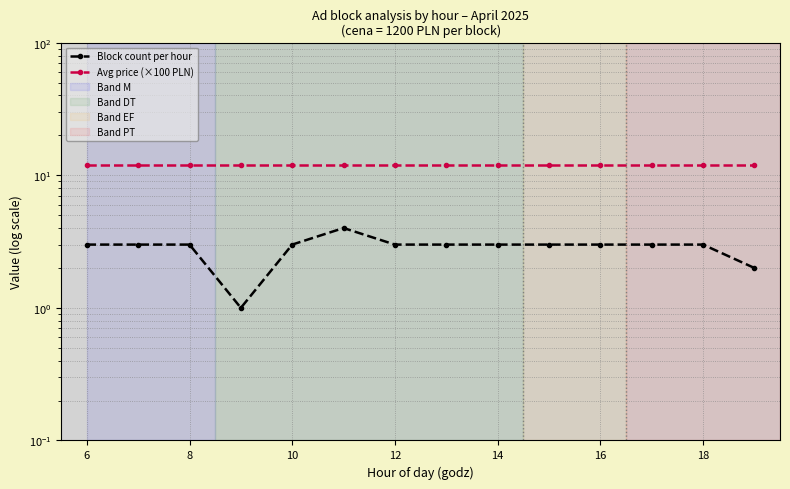

Read the Avg price (×100 PLN) value at 6.

12